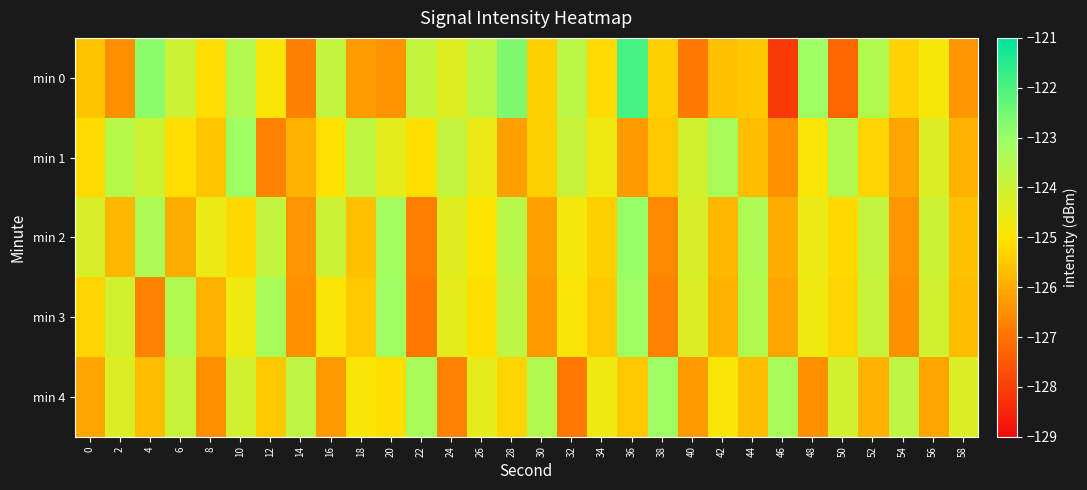

At which category does the chart reach its peak across all series?

36